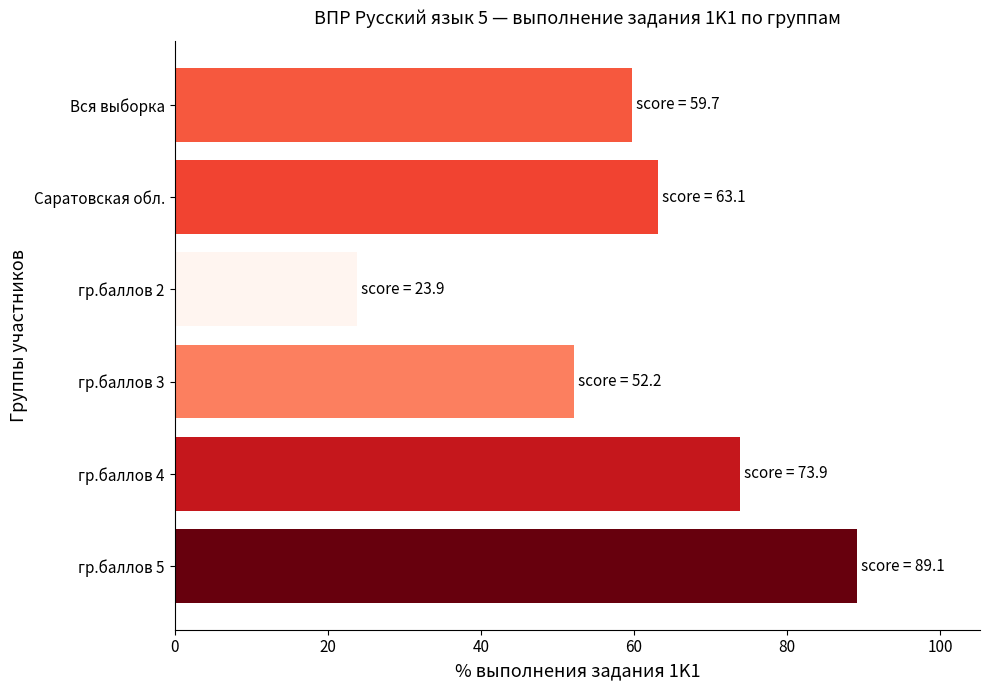

Reading top to bottom, transcribe all the data shown in this chart.

Вся выборка=59.7	Саратовская обл.=63.1	гр.баллов 2=23.9	гр.баллов 3=52.2	гр.баллов 4=73.9	гр.баллов 5=89.1